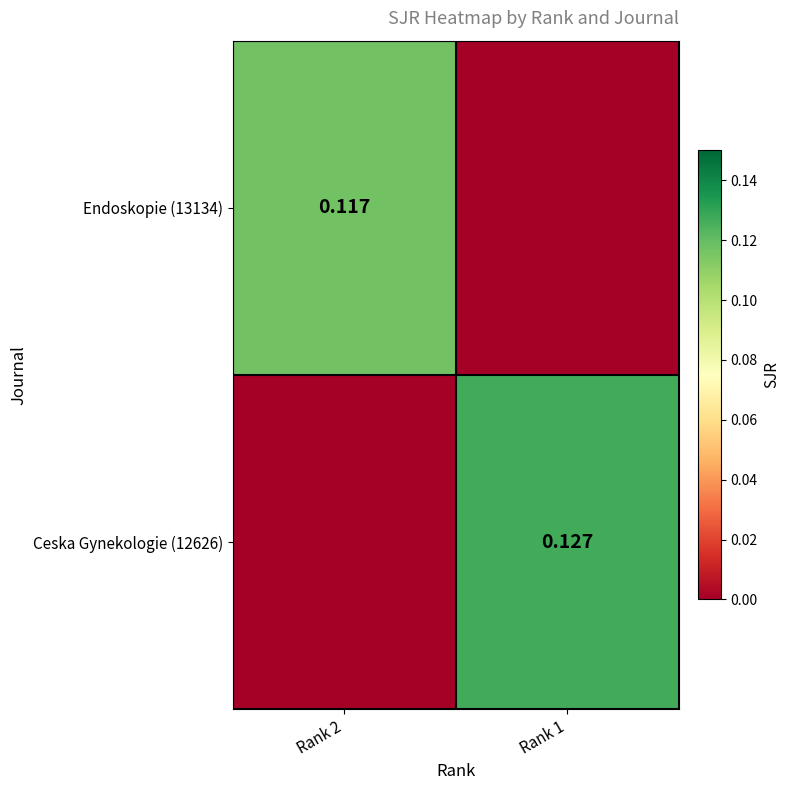

Which series has the largest range (max minus min)?

Ceska Gynekologie (12626)